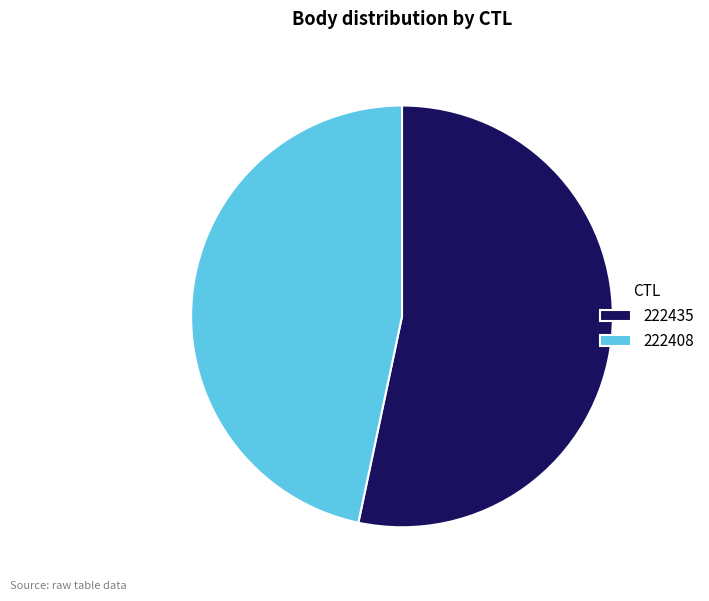

Which has a higher value, 222435 or 222408?

222435